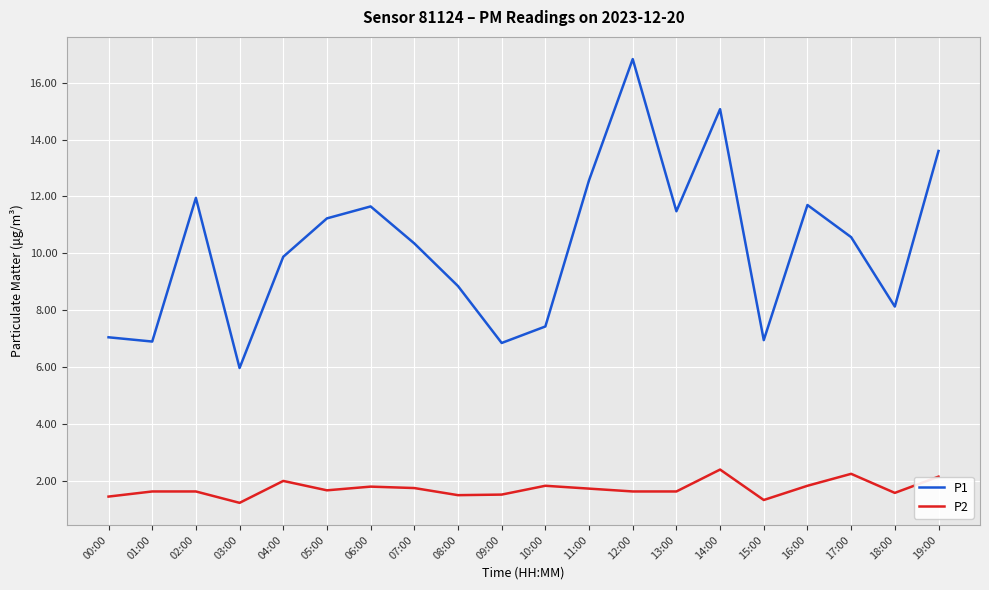

At 13:00, list the series in order from largest to smallest.

P1, P2